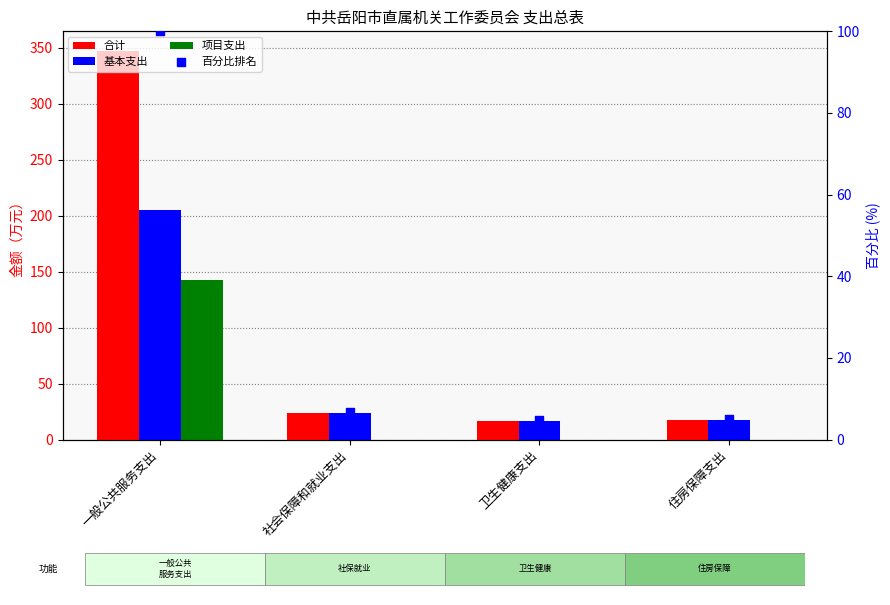

At which category is the sum across all series the highest?

一般公共服务支出